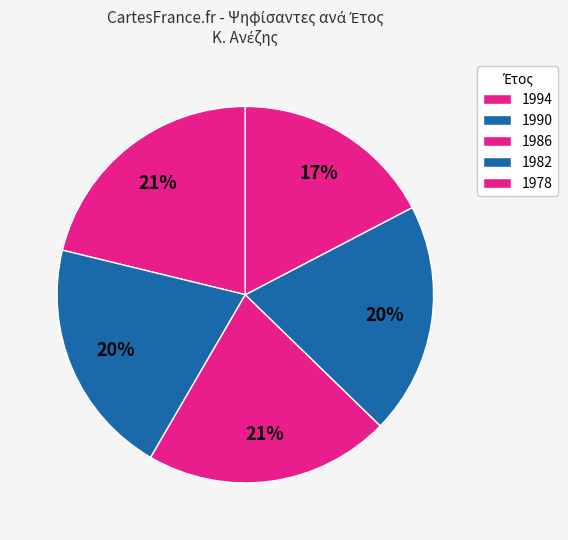

How many segments does this pie chart have?

5